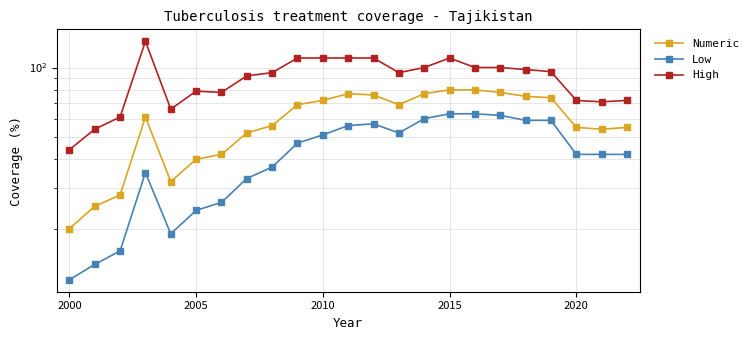

True or false: High and Low cross at least once.

False